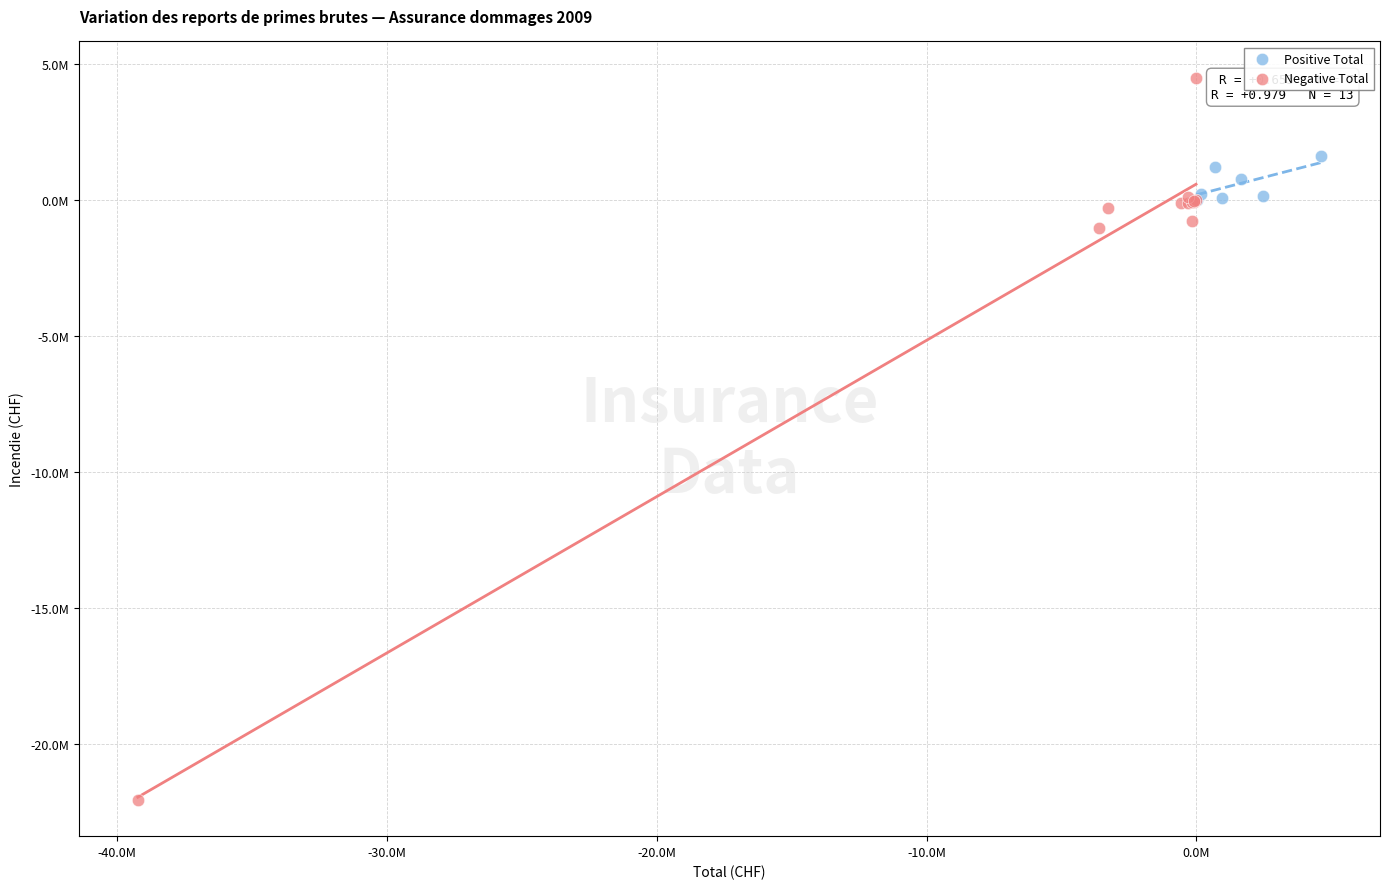

Which series reaches the minimum Y coordinate?

Negative Total